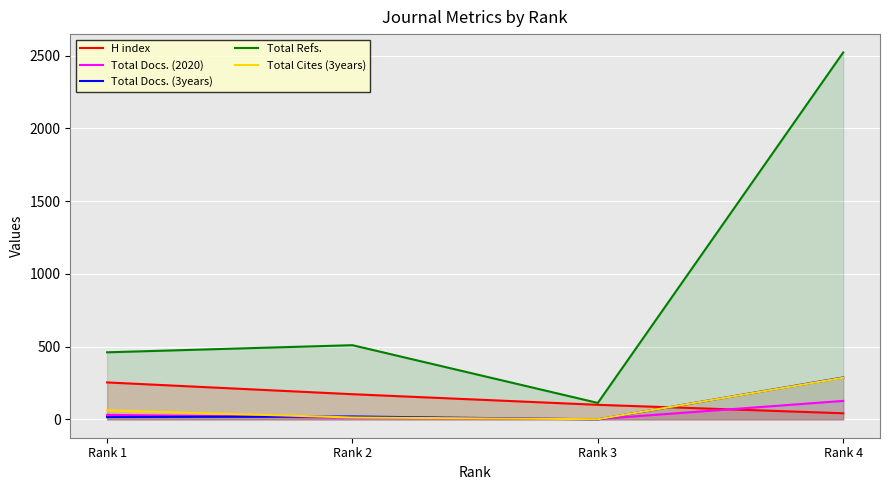

What is the sum of the H index values at Rank 2 and Rank 1?

427